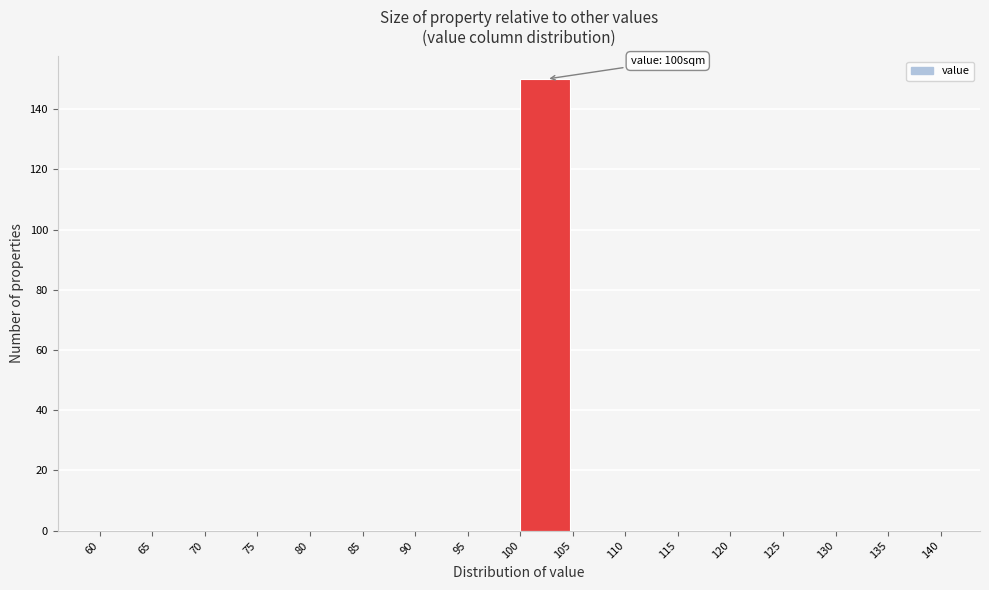

Which range on the x-axis has the tallest bar?

100 to 105